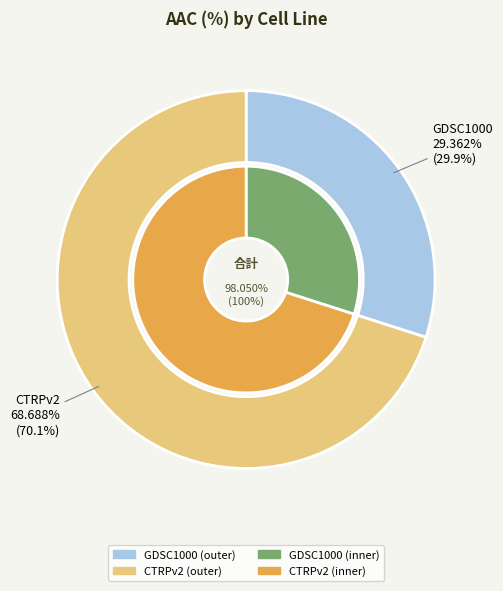

Which category accounts for the majority?

CTRPv2